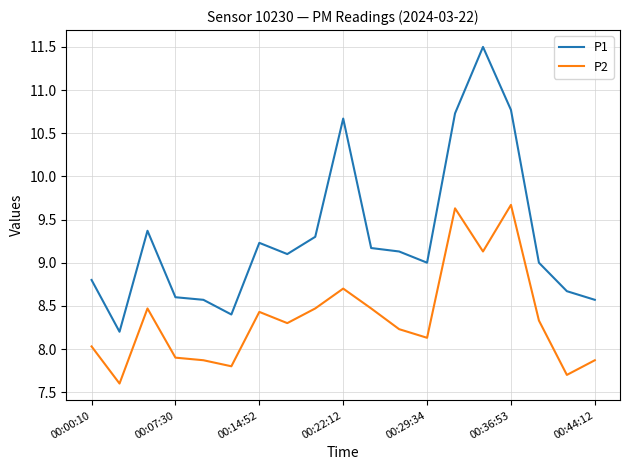

Rank the series by their maximum value, from highest to lowest.

P1, P2